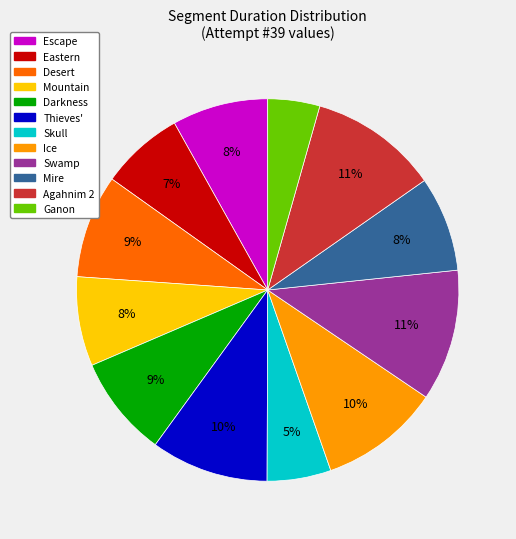

To the nearest percent, what is the combined percentage of Desert and Skull?

14%